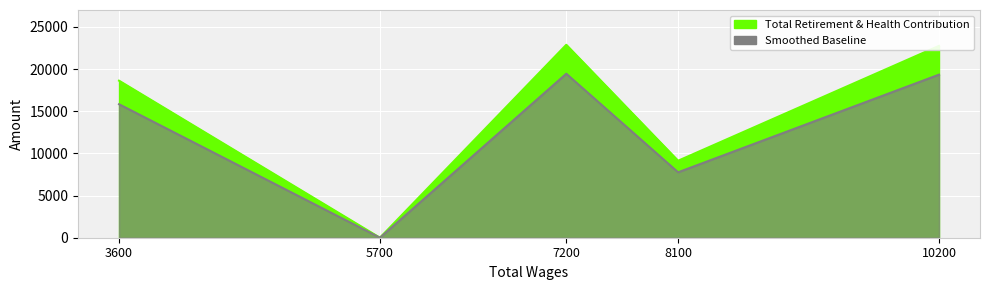

List the labels in order of value, largest first.

7200, 10200, 3600, 8100, 5700